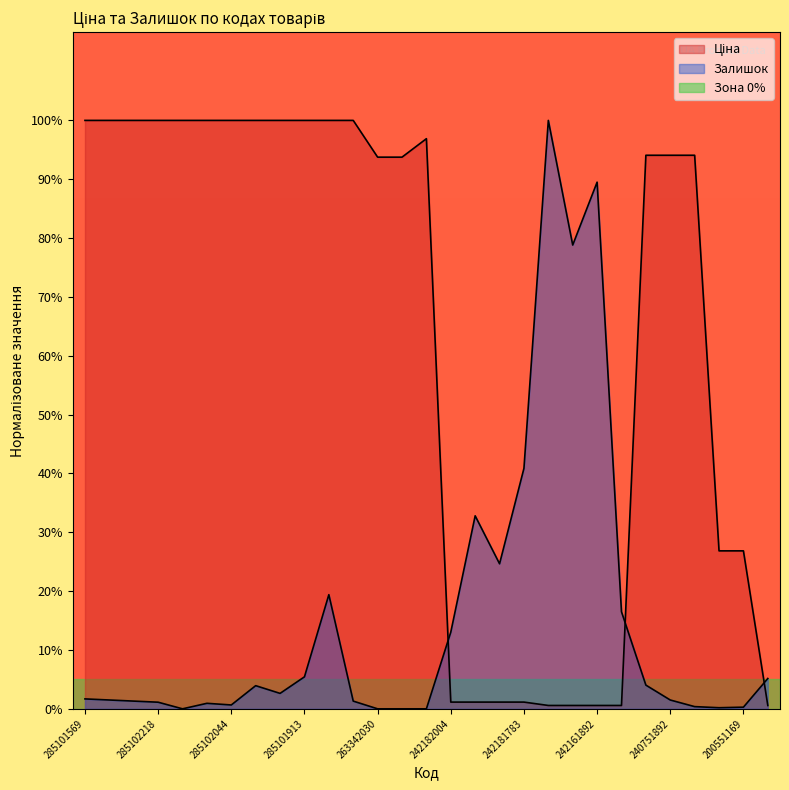

True or false: Ціна and Залишок intersect in this chart.

True